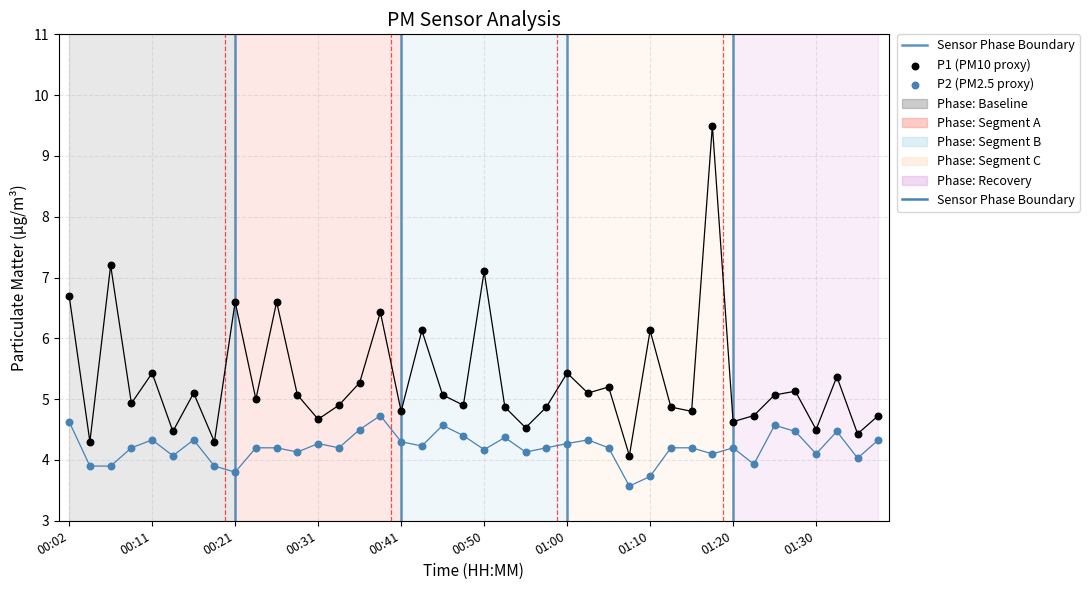

What are all the series names shown in the legend?

P1, P2